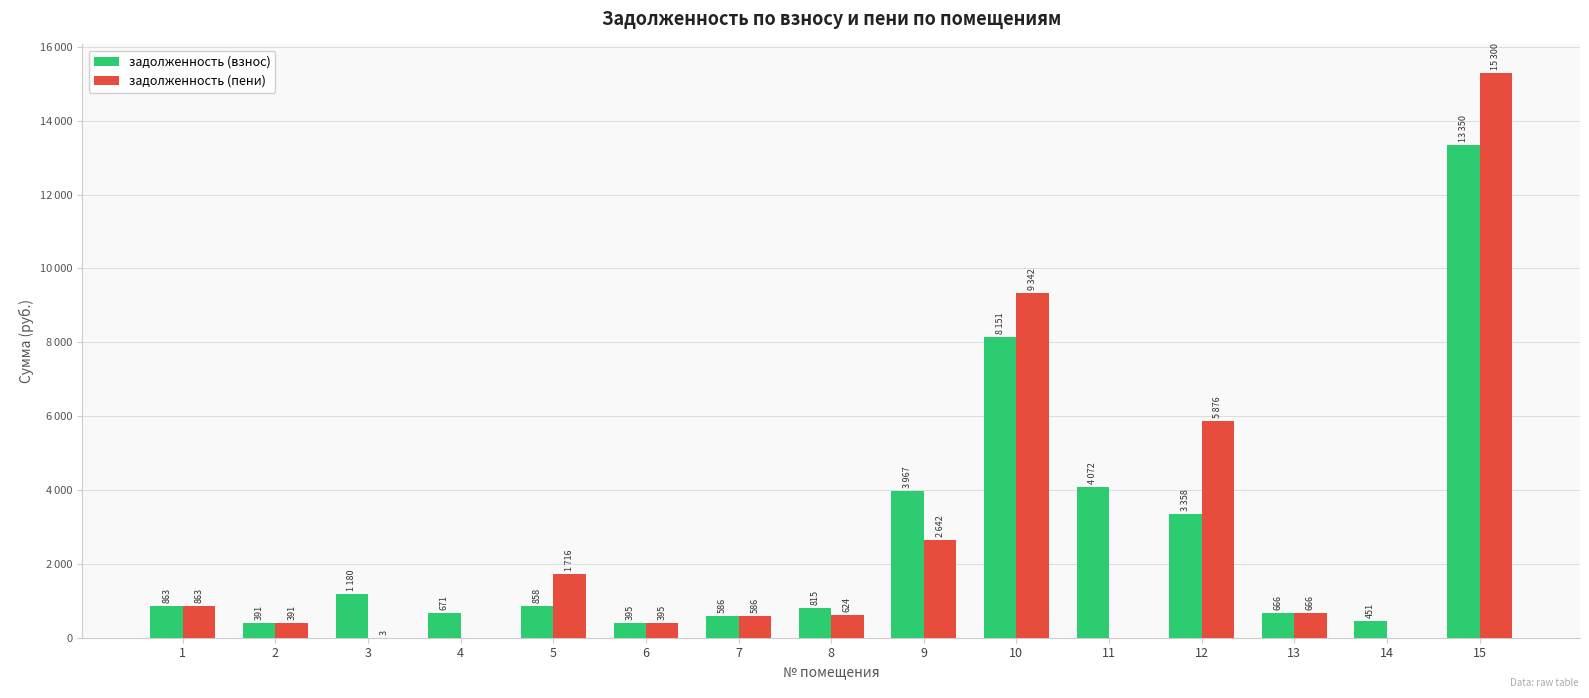

Which category has the lowest value in the задолженность (взнос) series?

2